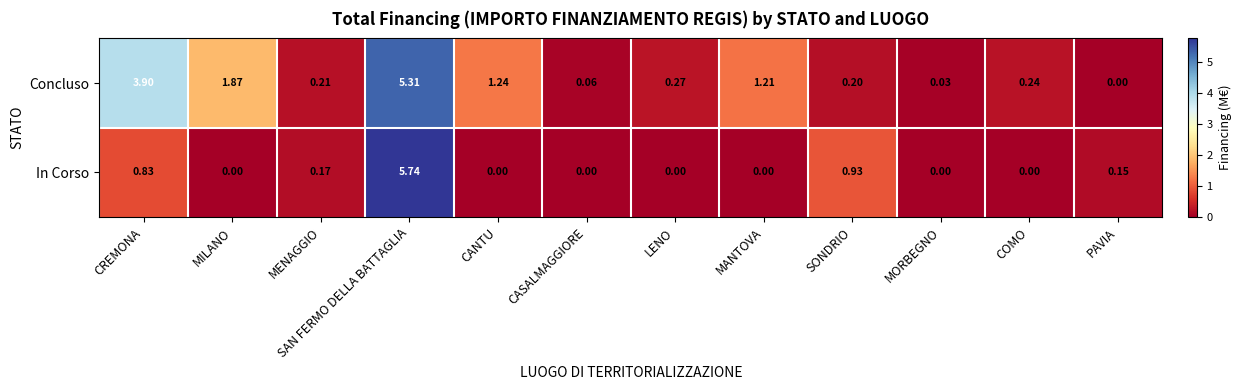

Rank the series by their average value, from highest to lowest.

Concluso, In Corso